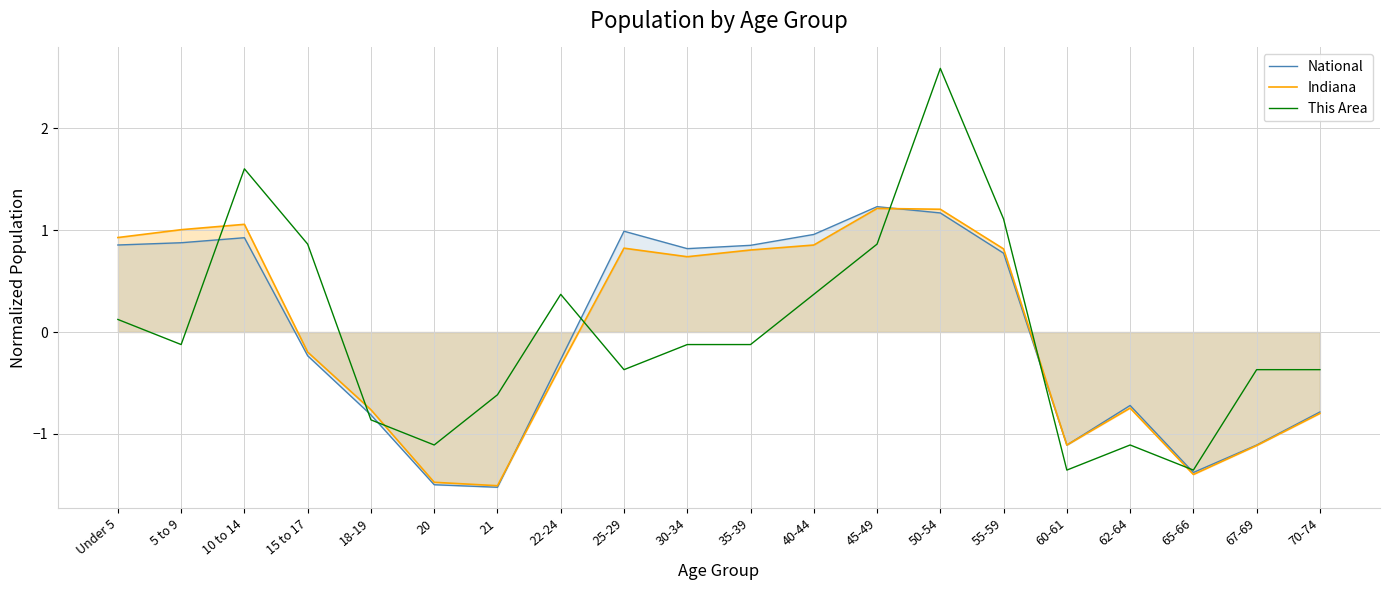

How many values in the This Area series exceed 0?

8